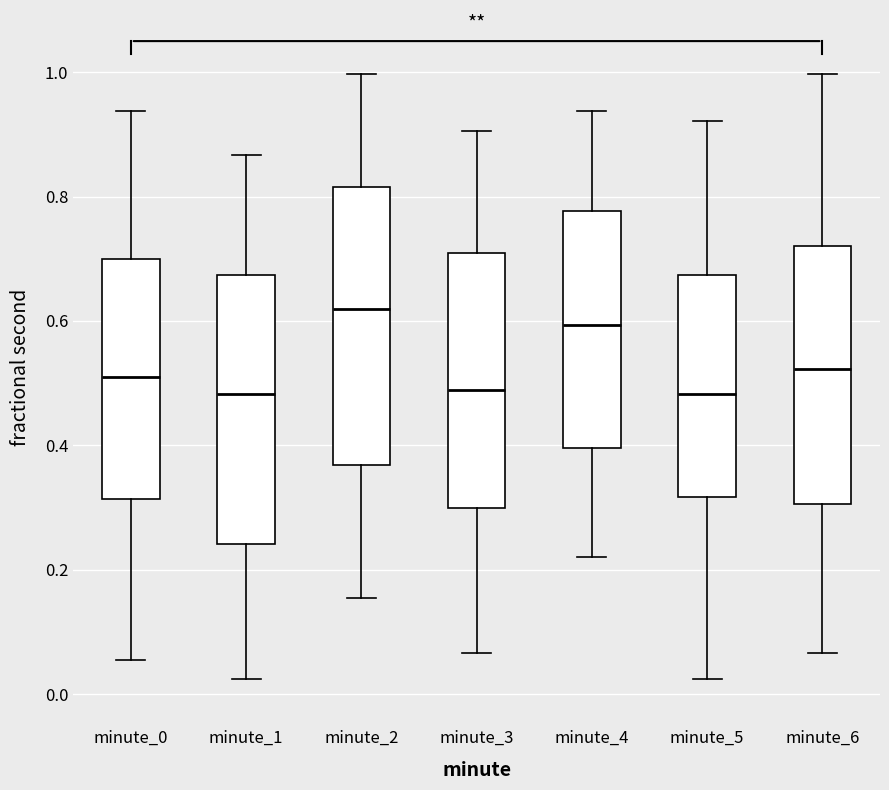

Reading left to right, transcribe this box plot: for each box, give where its median line is, the range the box spans, and where its two whiskers end, as read against the y-axis. The values are not printed on the chart, so give them approximately, as read against the axis.

minute_0: median 0.50, box 0.32 to 0.70, whiskers 0.06 to 0.94
minute_1: median 0.48, box 0.24 to 0.68, whiskers 0.02 to 0.86
minute_2: median 0.62, box 0.36 to 0.82, whiskers 0.16 to 1.00
minute_3: median 0.48, box 0.30 to 0.70, whiskers 0.06 to 0.90
minute_4: median 0.60, box 0.40 to 0.78, whiskers 0.22 to 0.94
minute_5: median 0.48, box 0.32 to 0.68, whiskers 0.02 to 0.92
minute_6: median 0.52, box 0.30 to 0.72, whiskers 0.06 to 1.00